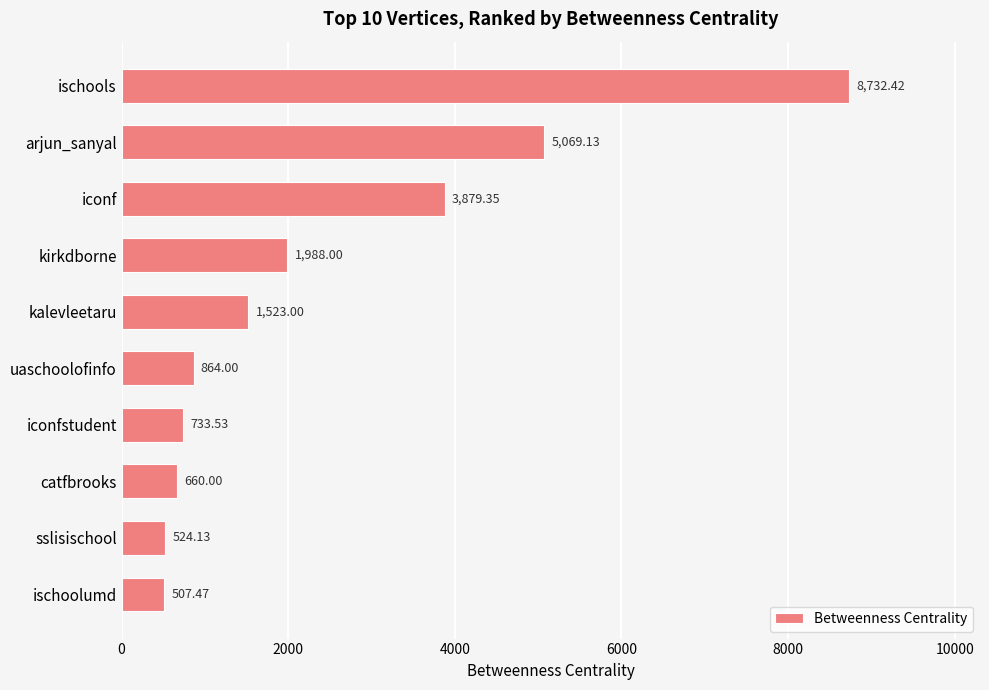

What is the greatest value displayed?

8732.4